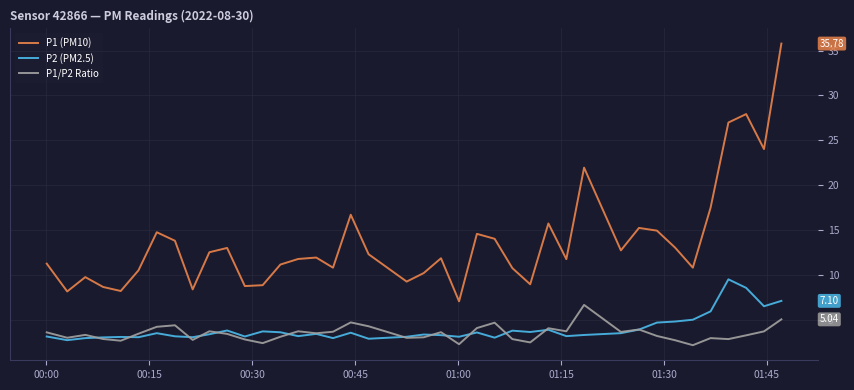

Which series has the widest spread of values?

P1 (PM10)